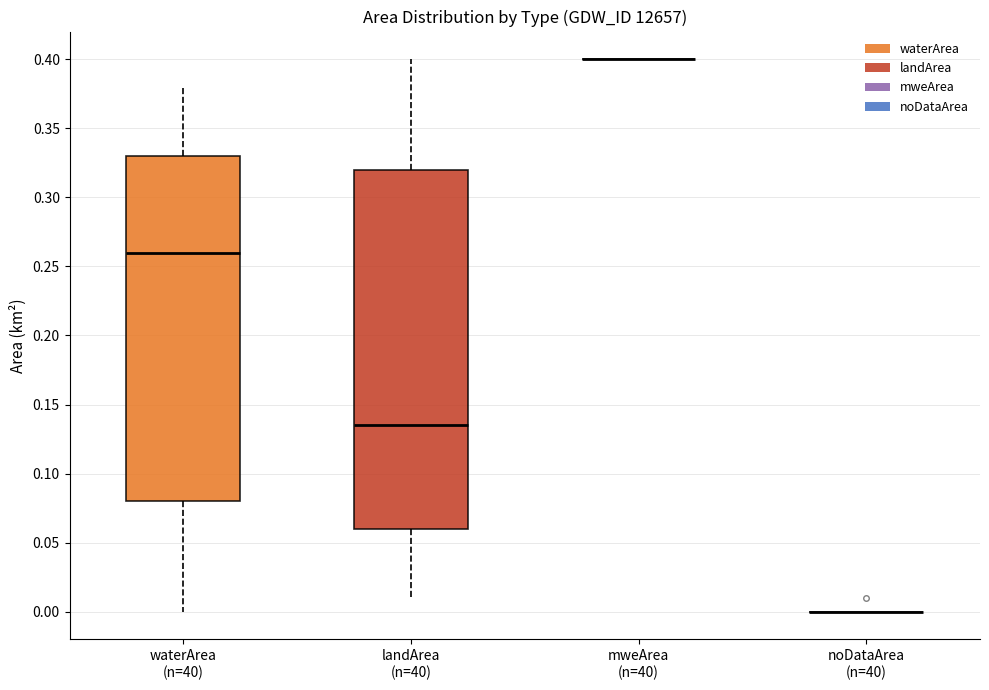

Where does the lower whisker of the box for landArea (n=40) end on the y-axis? The values are not printed on the chart, so give them approximately, as read against the axis.

0.010